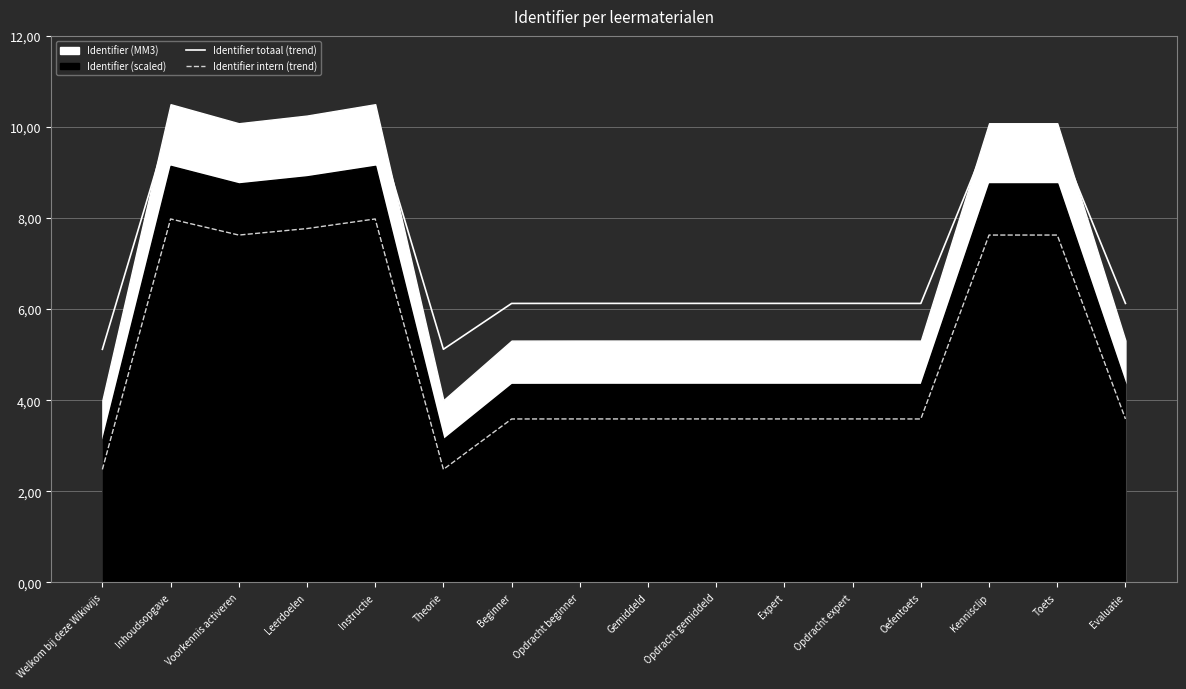

How many interior local peaks does the Identifier intern (trend) series have?

6